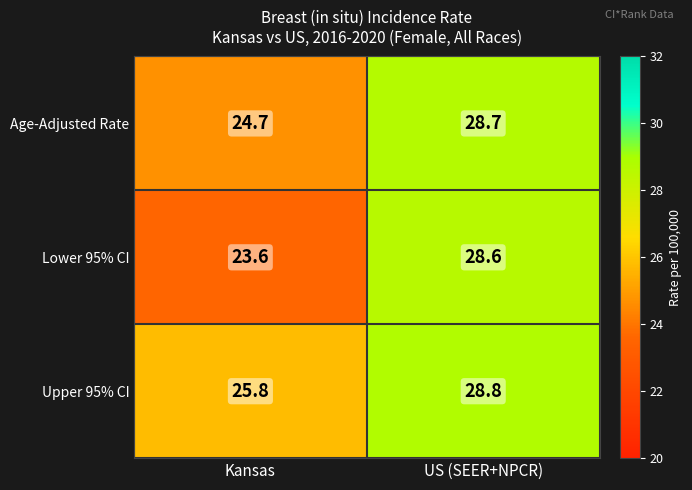

At which label does Age-Adjusted Rate reach its minimum?

Kansas